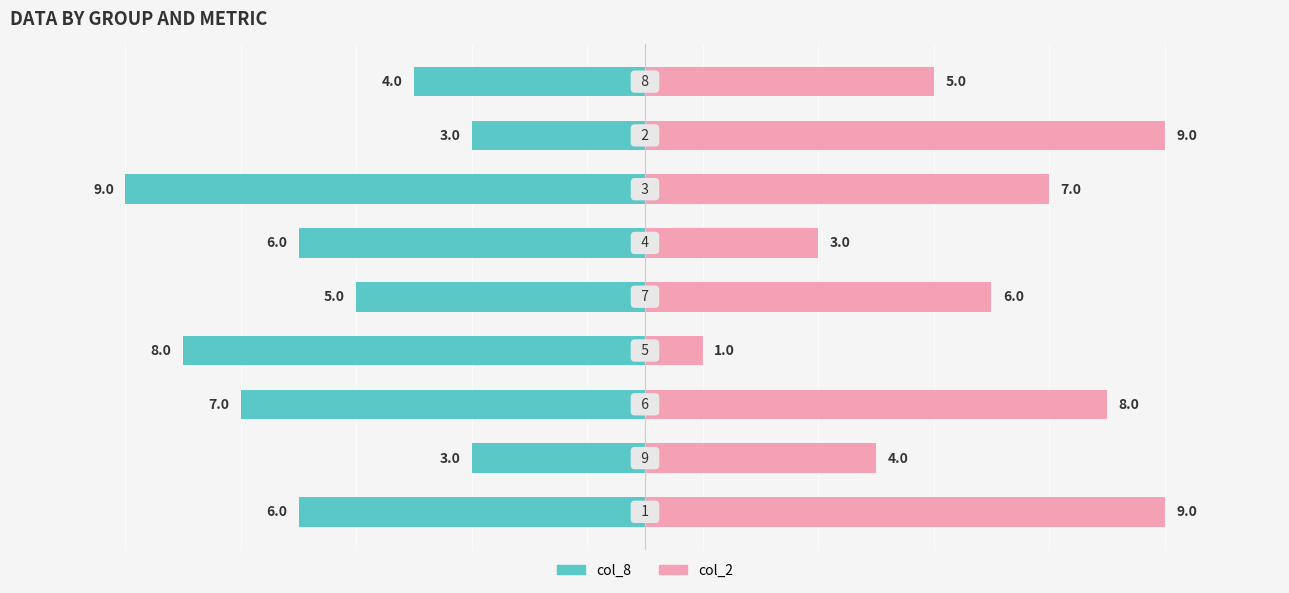

What is the greatest value displayed?

9